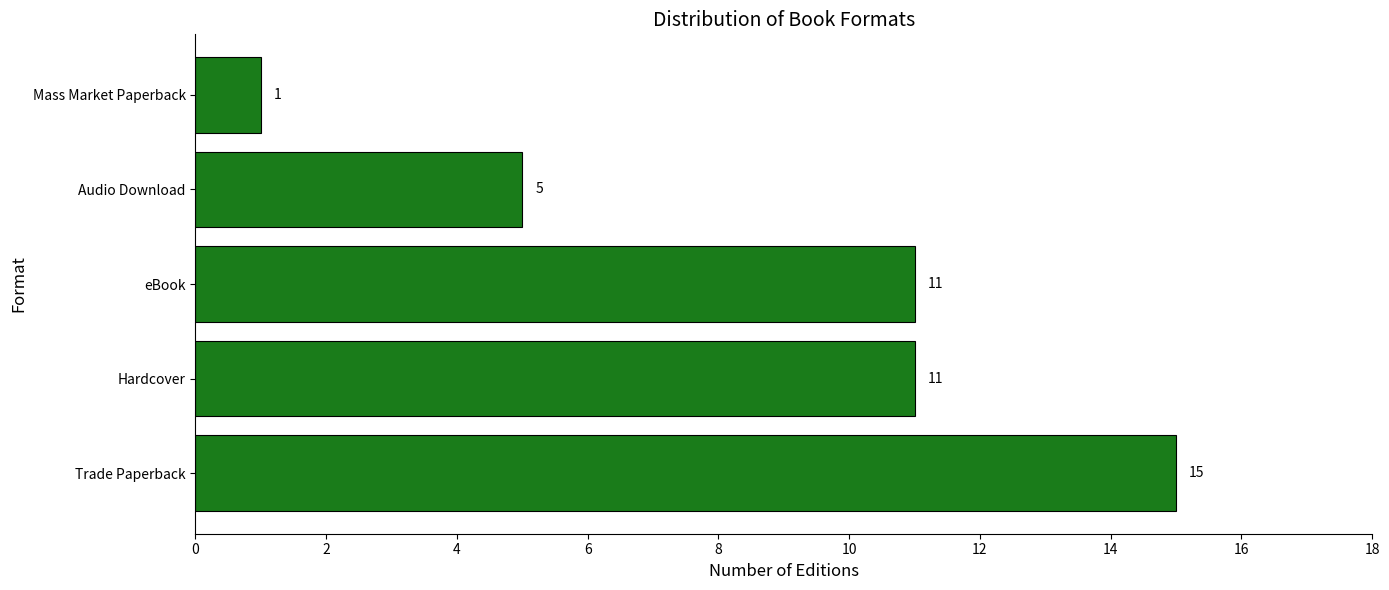

What is the change in value from eBook to Audio Download?

-6